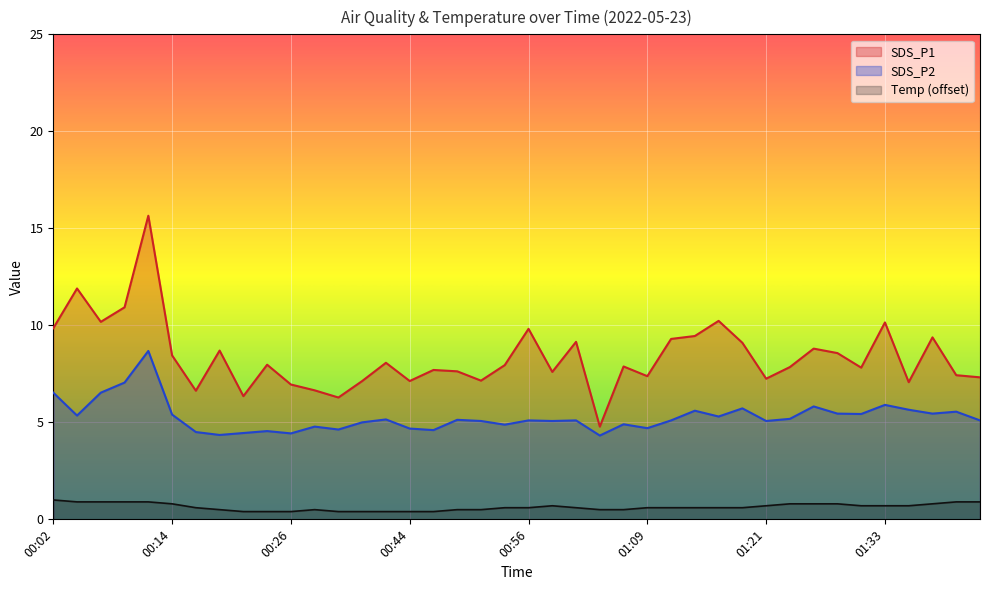

What value does the SDS_P2 series have at 00:46?

4.6